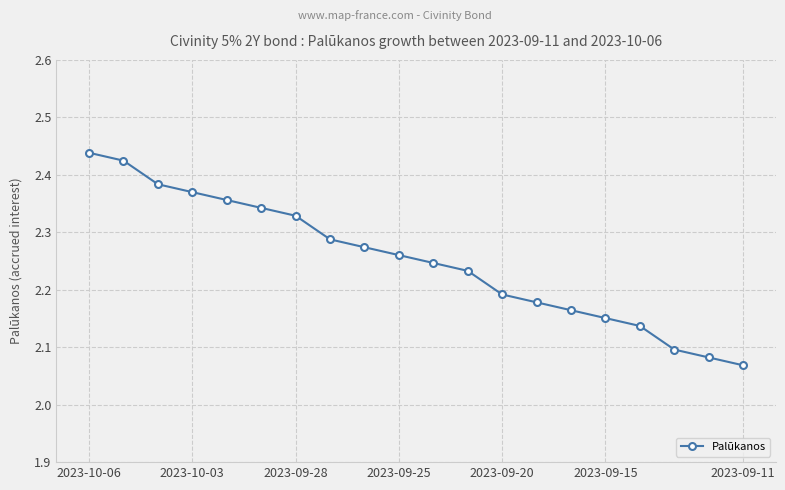

What is the sum of all values?

45.0